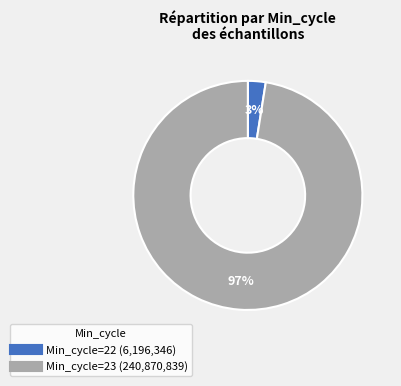

To the nearest percent, what is the average slice percentage?

50%